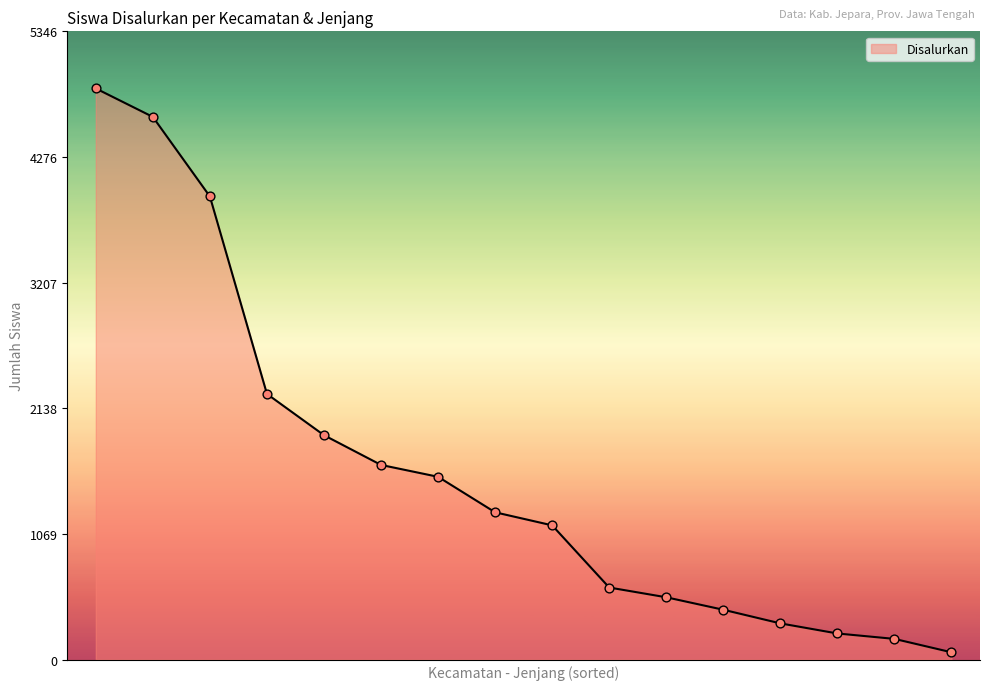

What is the maximum value shown in the chart?

4860